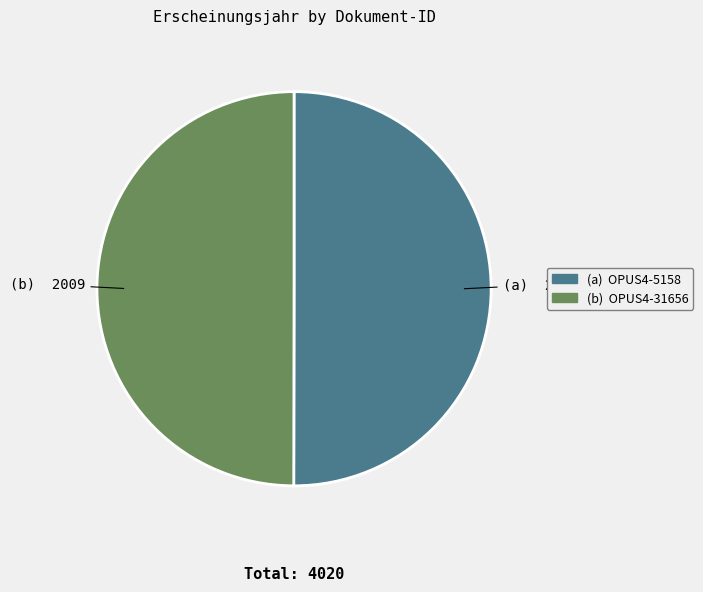

True or false: (a) OPUS4-5158 accounts for 37% of the total.

False